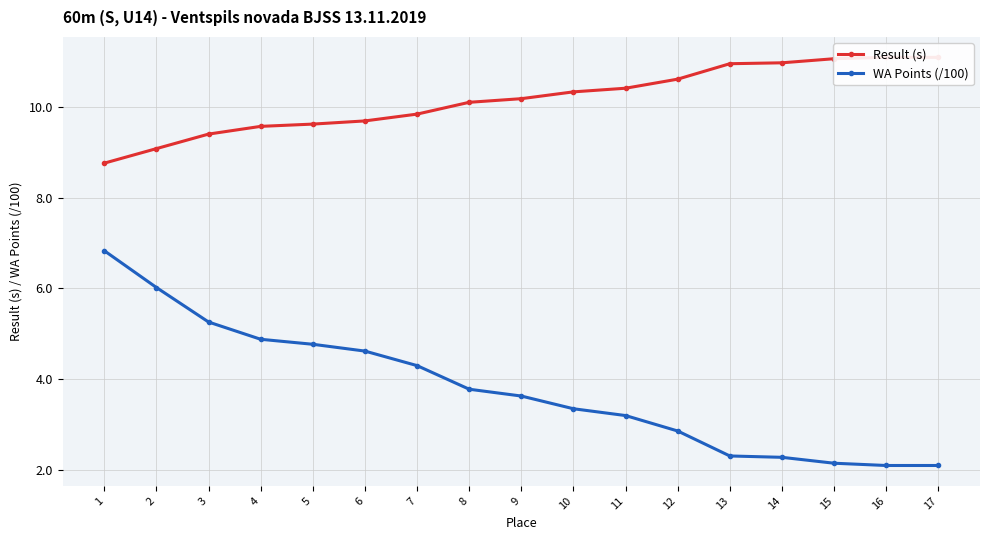

What value does the WA Points (/100) series have at 13?

2.3